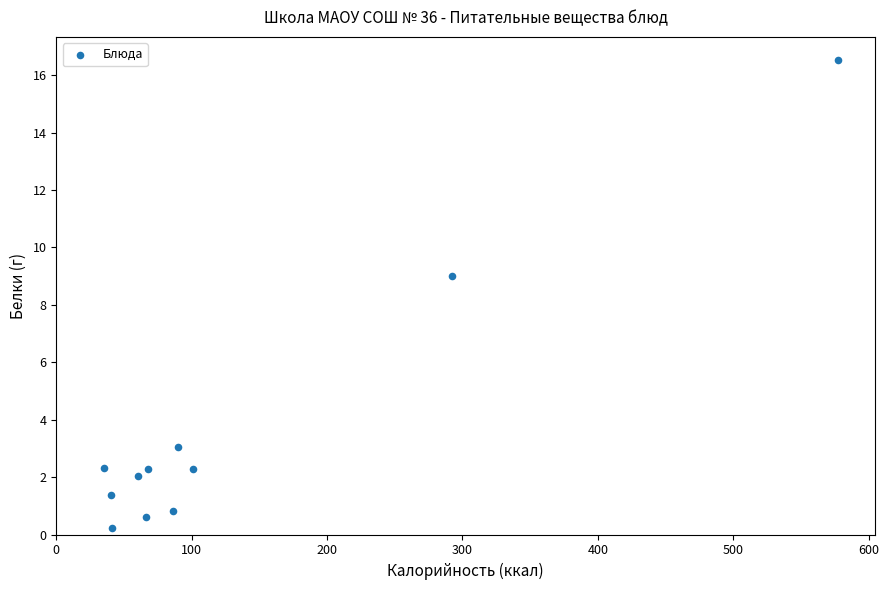

What Y value in the scatter plot is closest to 8?

9.0